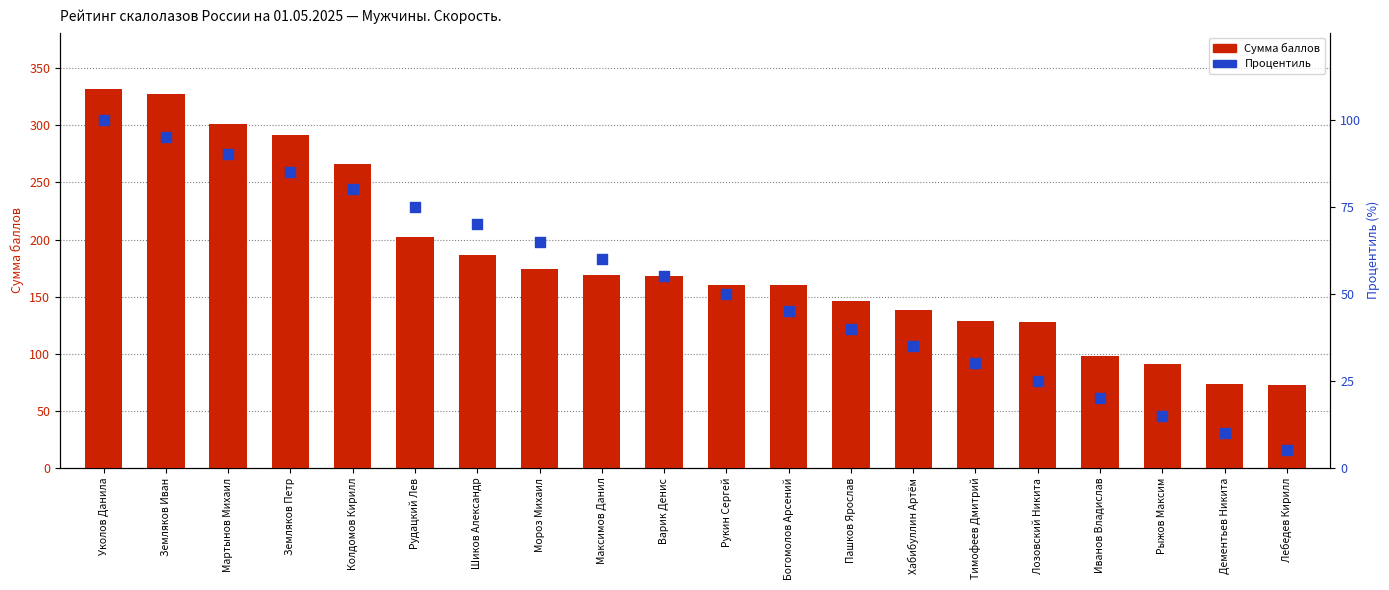

Which series has the widest spread of Y values?

Сумма баллов